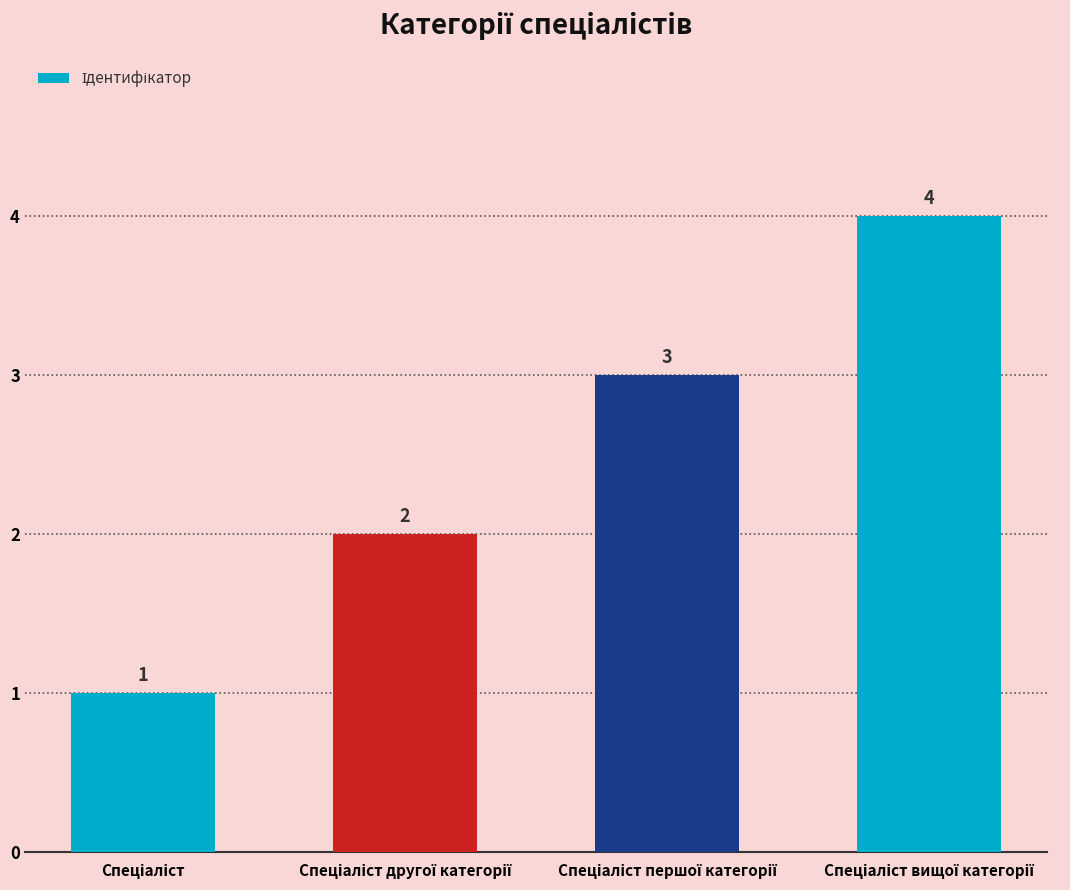

What is the value of the 3rd bar from the left?

3